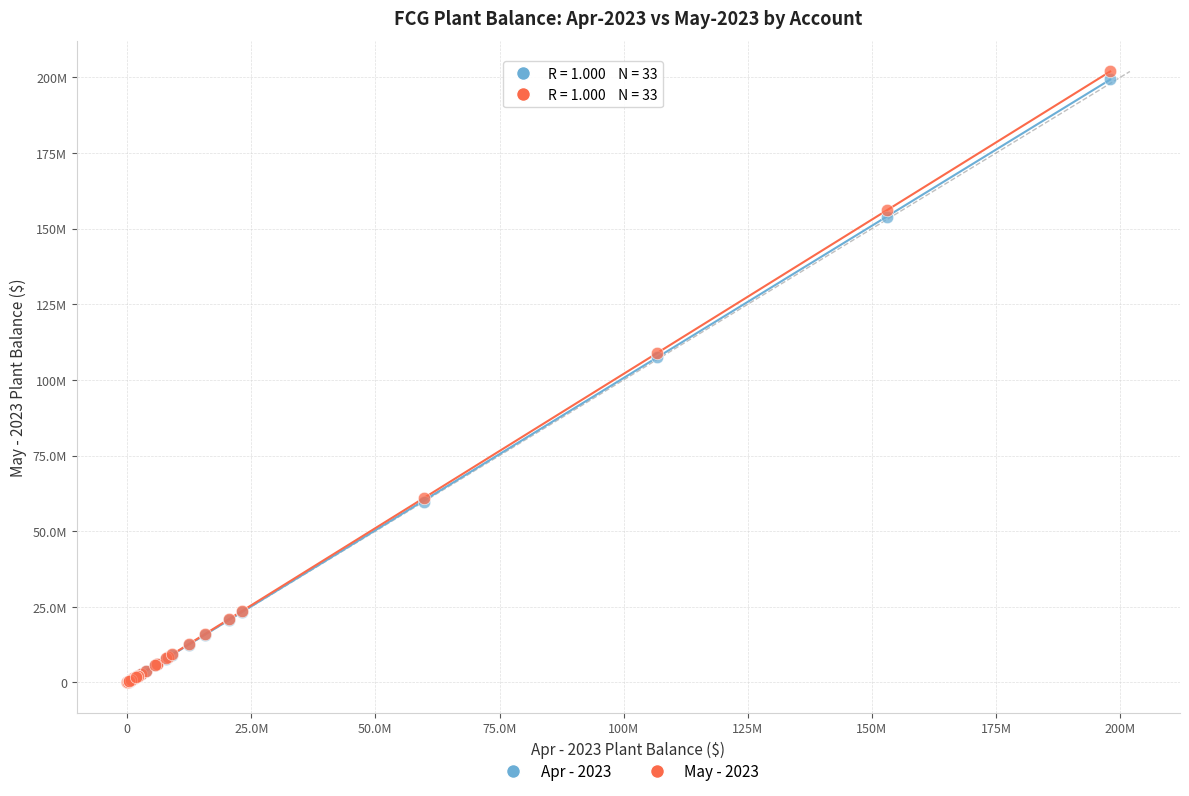

What are all the series names shown in the legend?

Apr - 2023, May - 2023